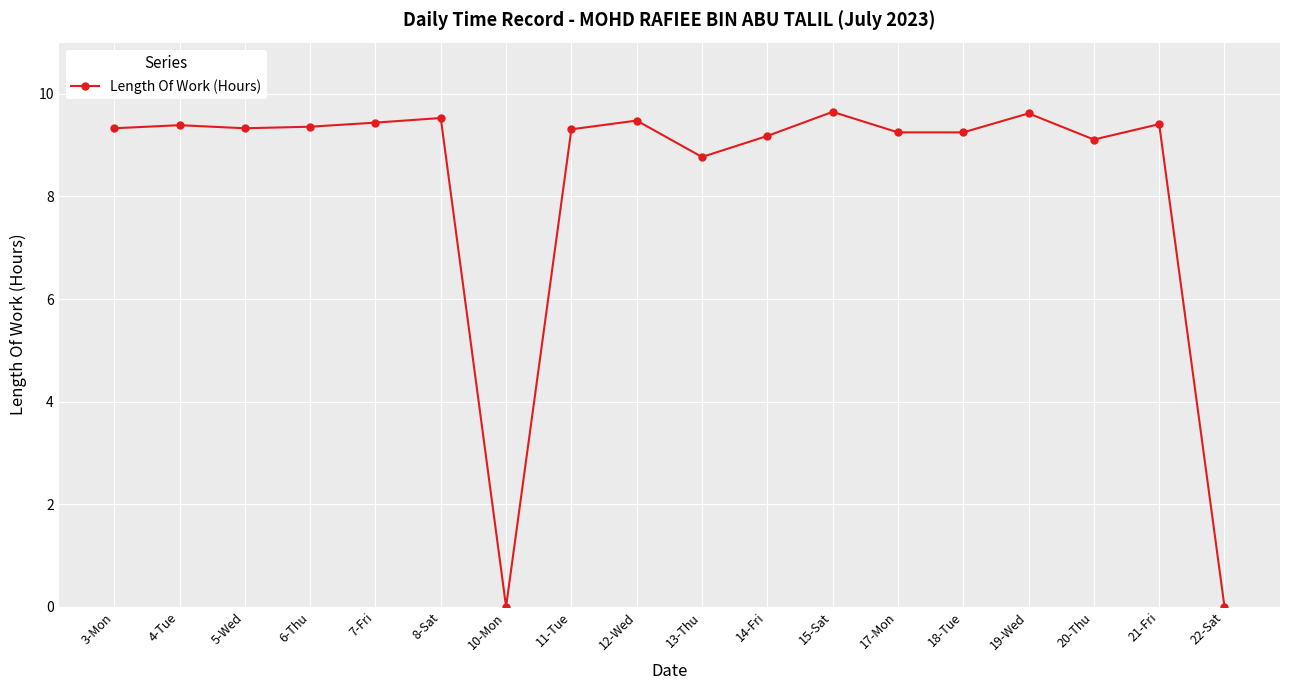

True or false: the data has more than 1 interior local peaks.

True